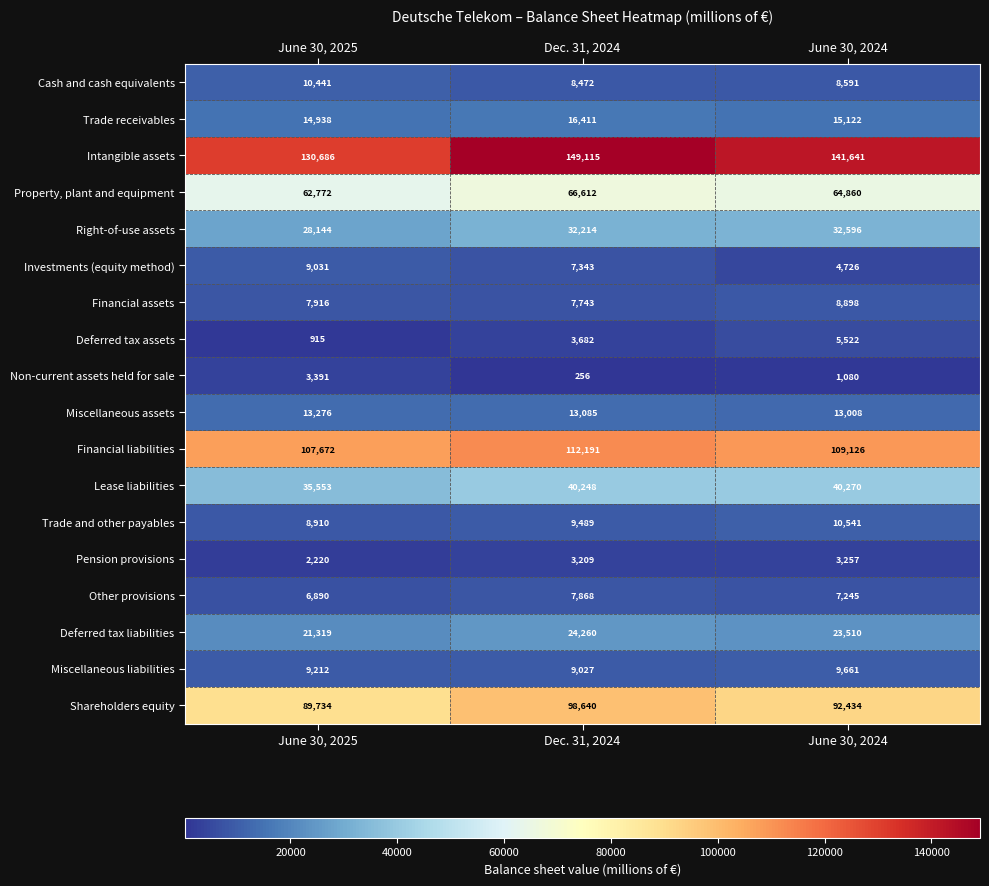

Rank the series at June 30, 2025 from lowest to highest value.

Deferred tax assets, Pension provisions, Non-current assets held for sale, Other provisions, Financial assets, Trade and other payables, Investments (equity method), Miscellaneous liabilities, Cash and cash equivalents, Miscellaneous assets, Trade receivables, Deferred tax liabilities, Right-of-use assets, Lease liabilities, Property, plant and equipment, Shareholders equity, Financial liabilities, Intangible assets